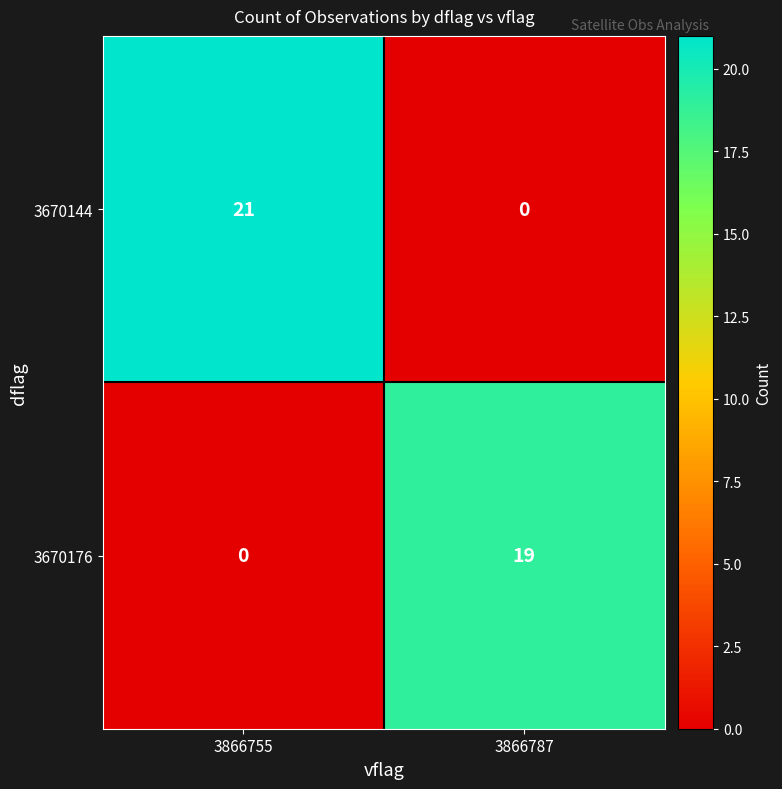

How many data points in 3670144 are less than 21?

1